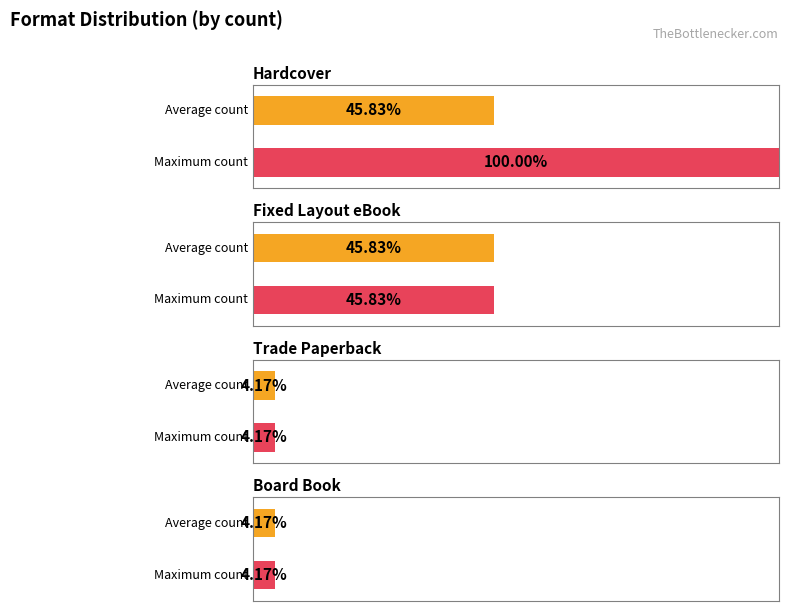

Does the chart contain stacked bars?

No